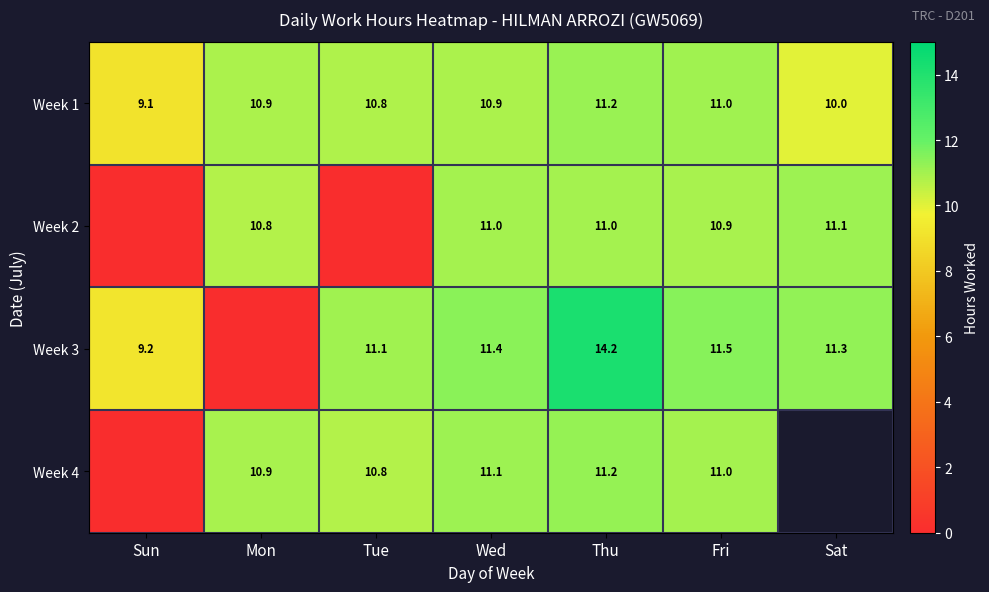

What is the difference between the second highest and second lowest values in the Week 2 series?

11.0